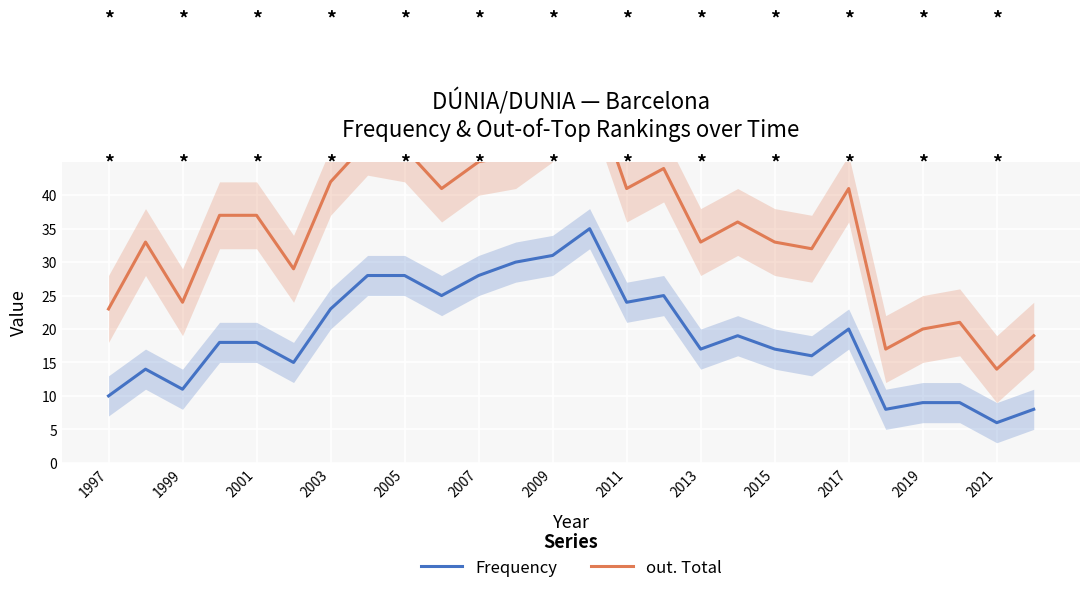

What is the value of the out. Total point at the 12th from the left?

46